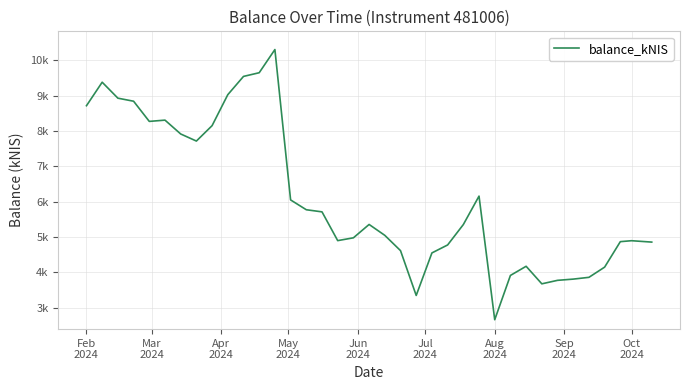

Is this an area chart (filled region under the line)?

No